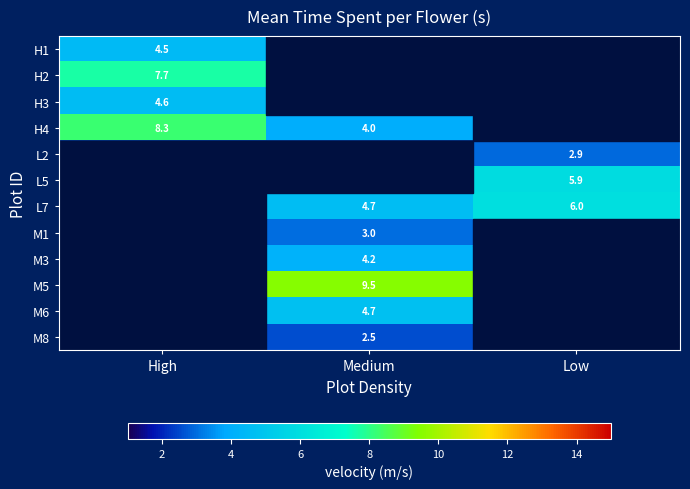

How many data points does each series have?

3